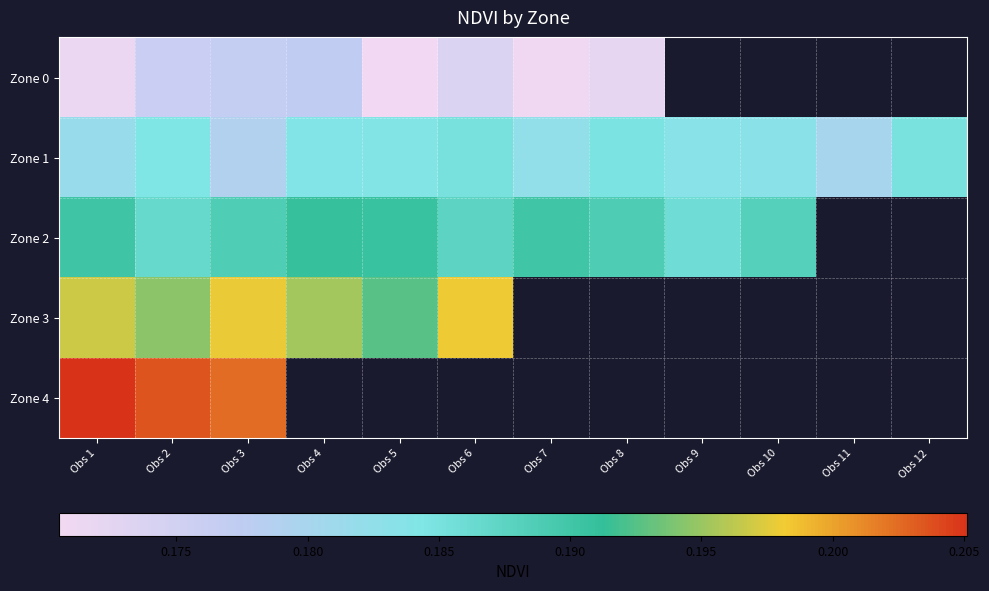

What is the minimum value for Zone 4?

0.2